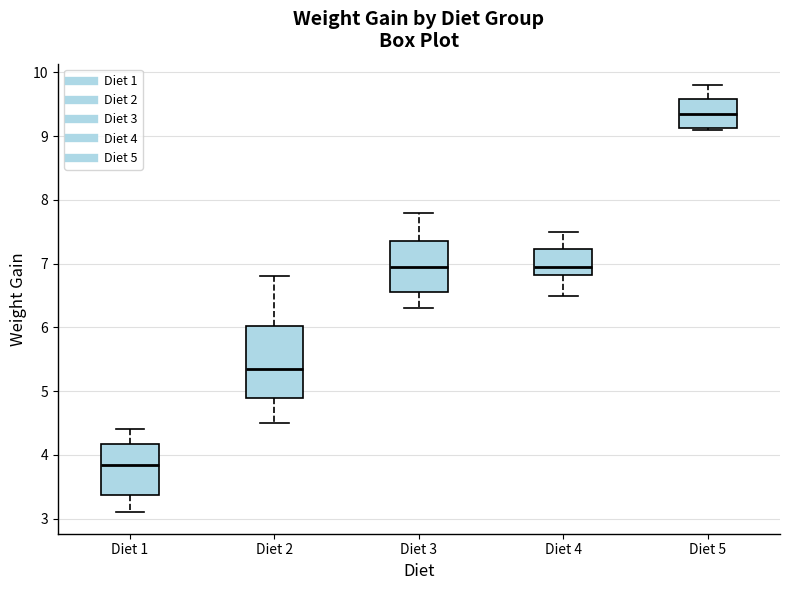

Which box has the lowest median line?

Diet 1